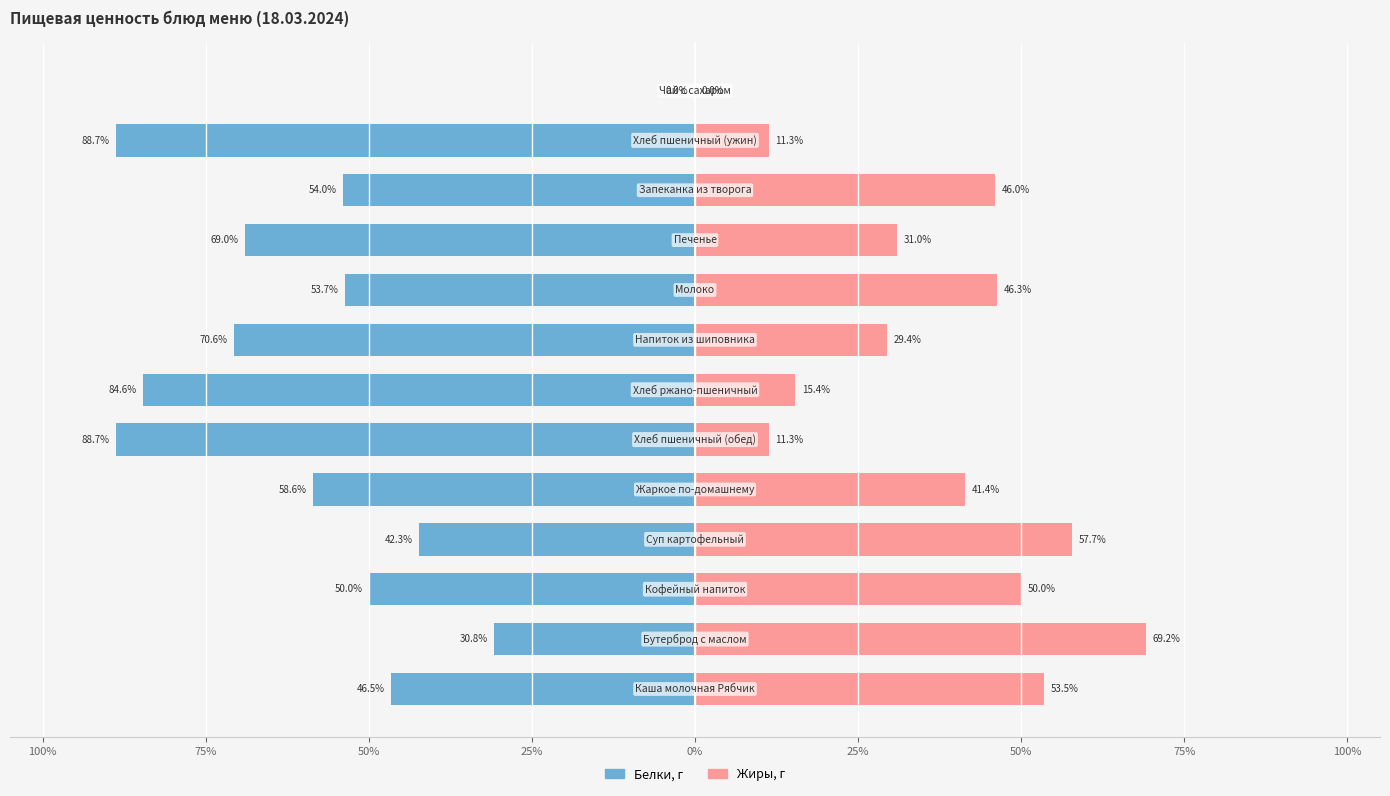

What are all the series names shown in the legend?

Белки, г, Жиры, г